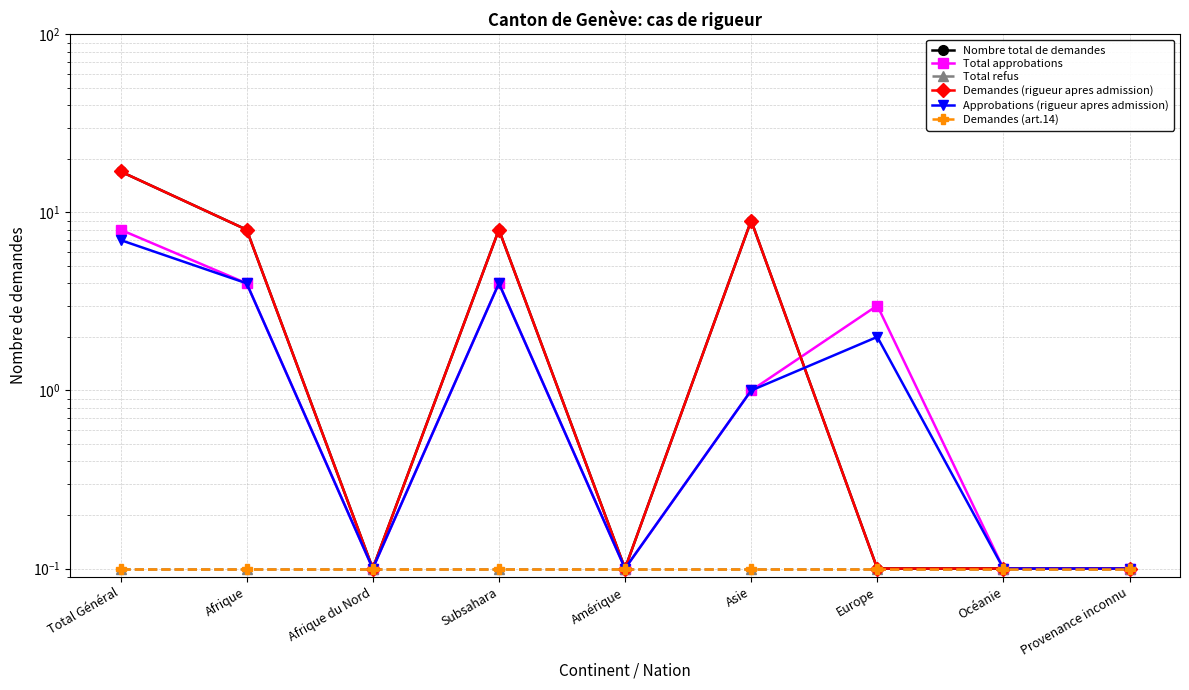

Where do Approbations (rigueur apres admission) and Nombre total de demandes first cross each other?

Asie and Europe